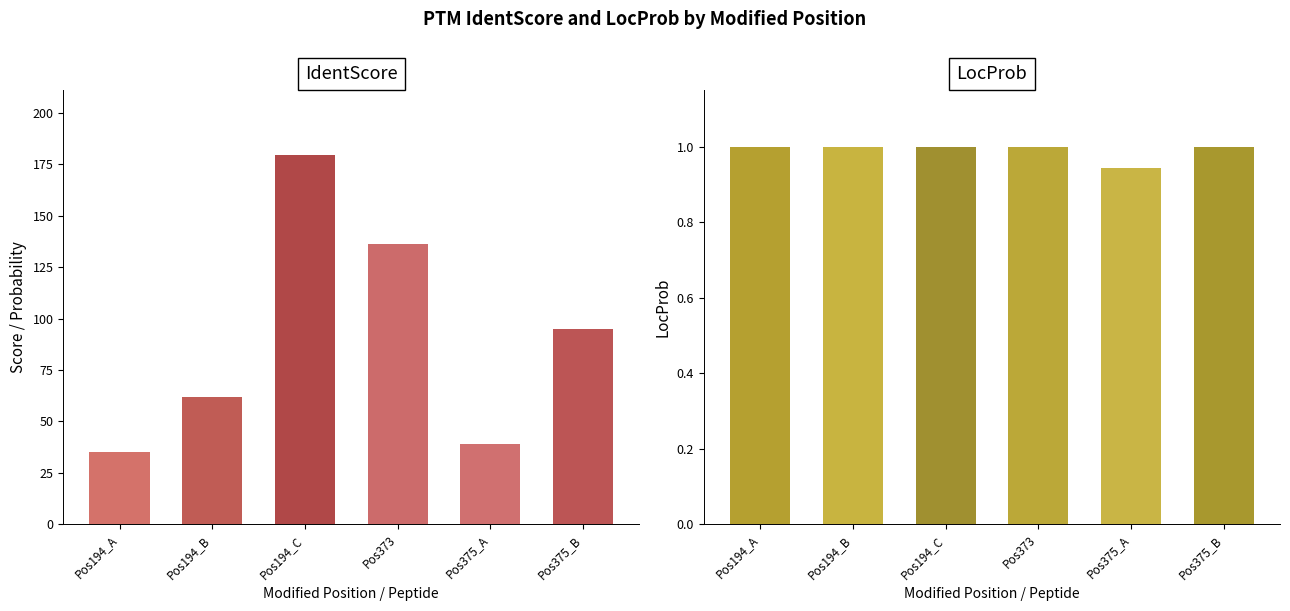

Which series has the largest range (max minus min)?

IdentScore